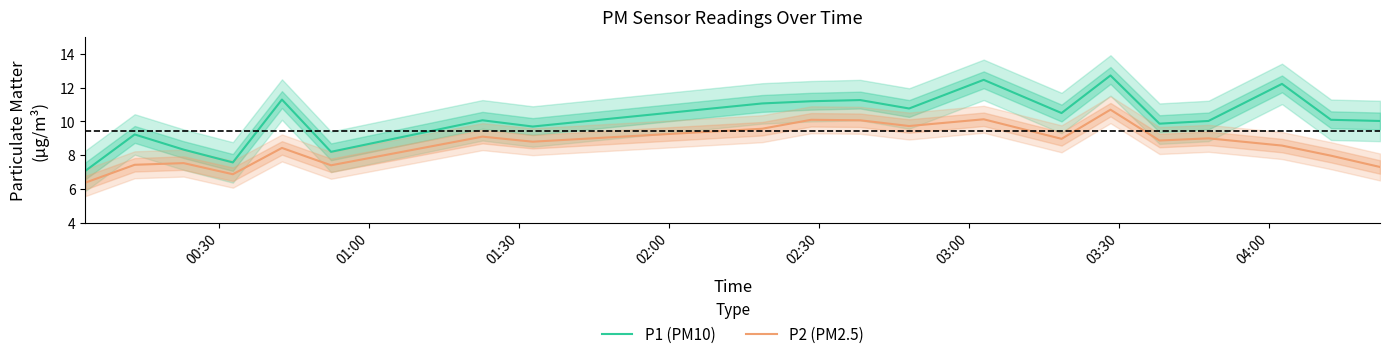

List the series in order of their peak value, lowest first.

P2 (PM2.5), P1 (PM10)